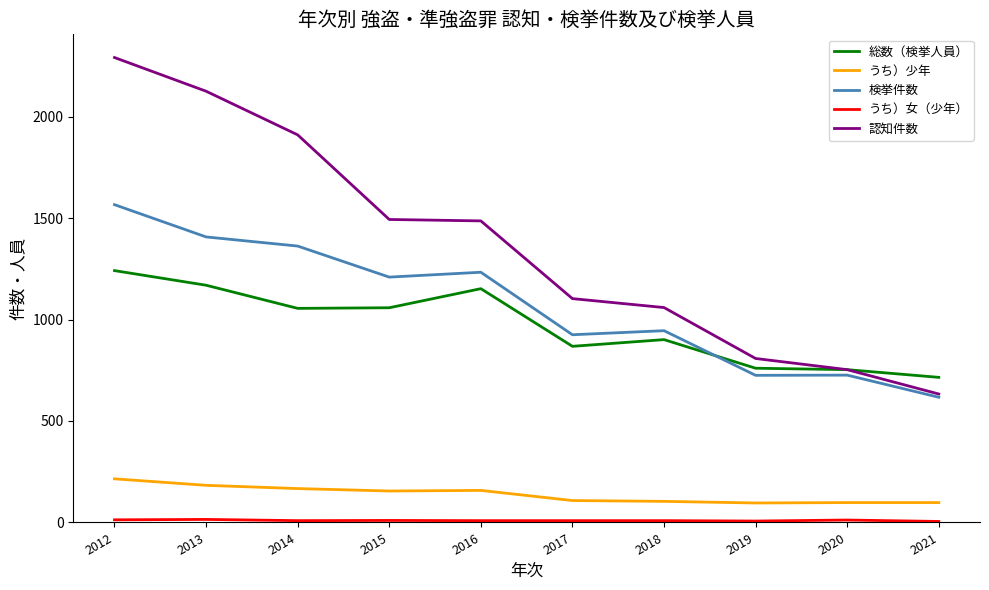

How many lines are shown in the chart?

5